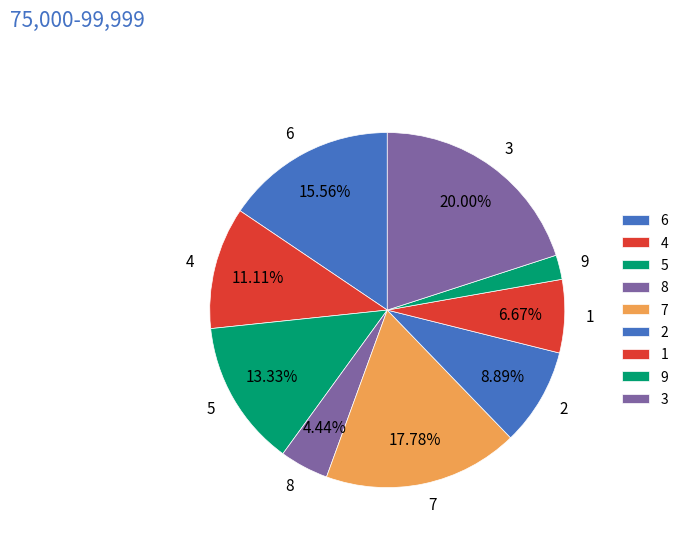

True or false: 4 accounts for 11% of the total.

True